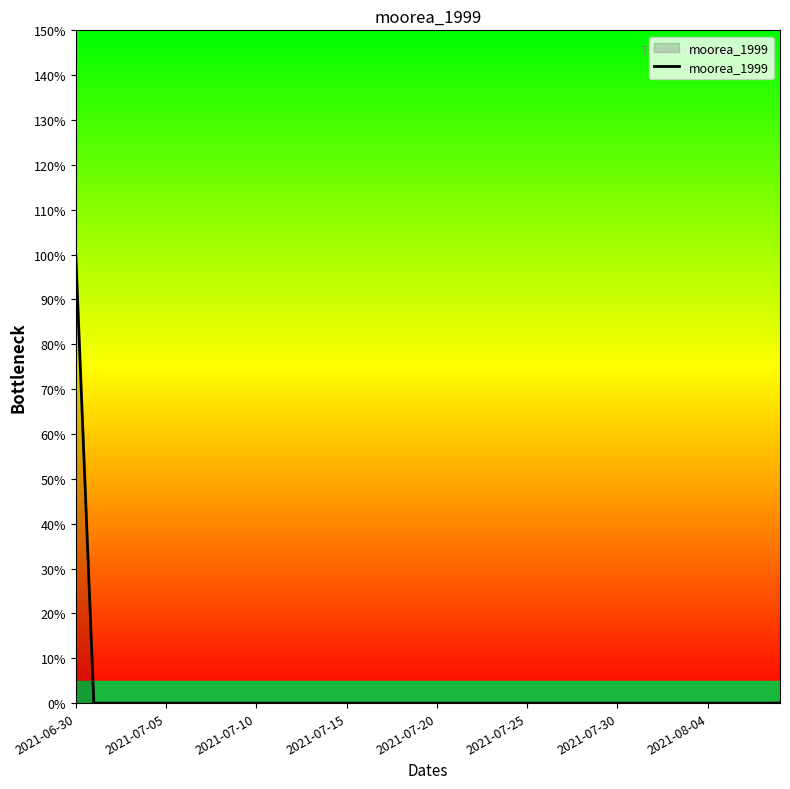

Does the chart have visible grid lines?

No